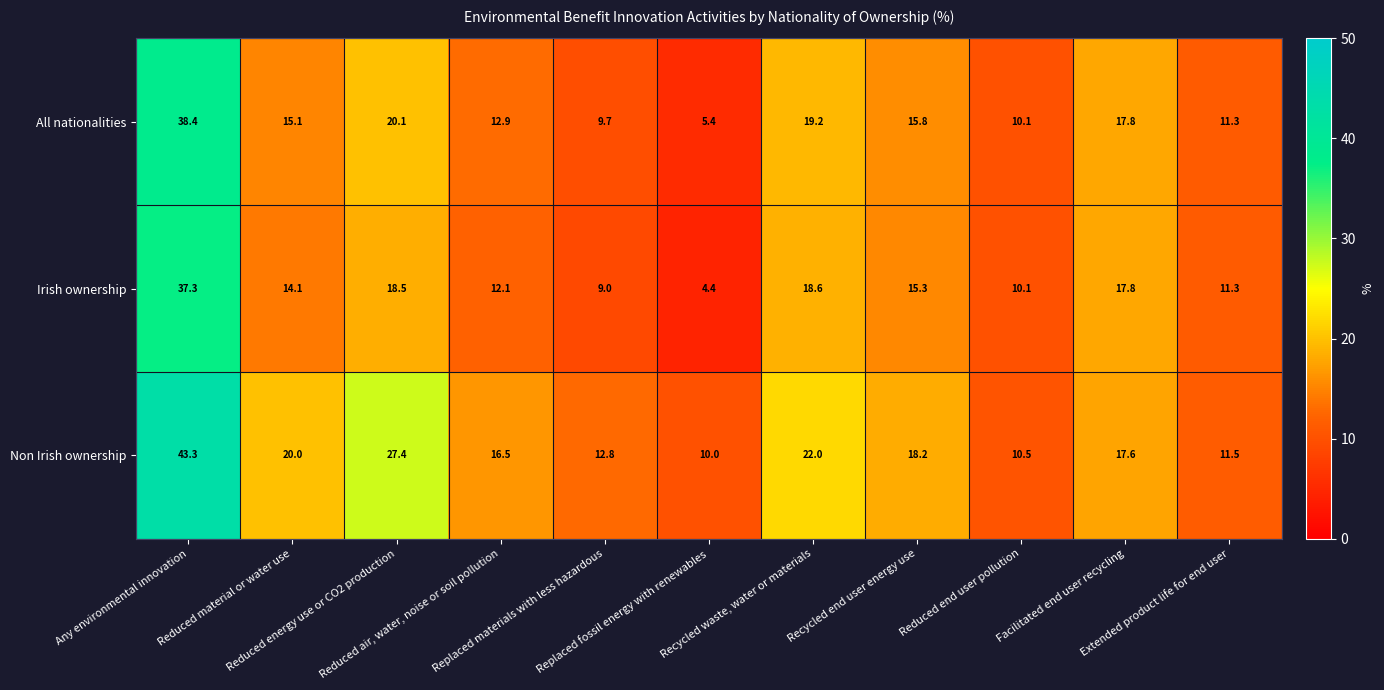

Rank the series by their average value, from lowest to highest.

Irish ownership, All nationalities, Non Irish ownership